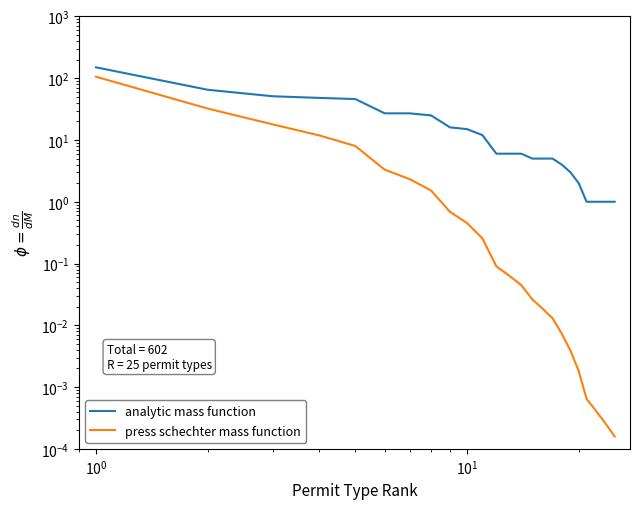

Which series has the largest total across all categories?

analytic mass function